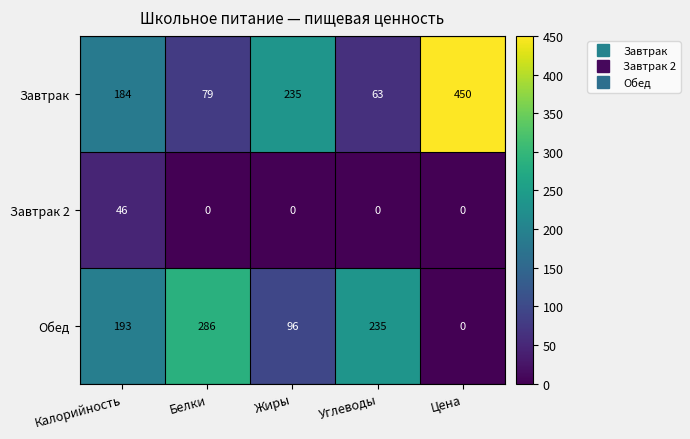

Count the number of data series in this chart.

3